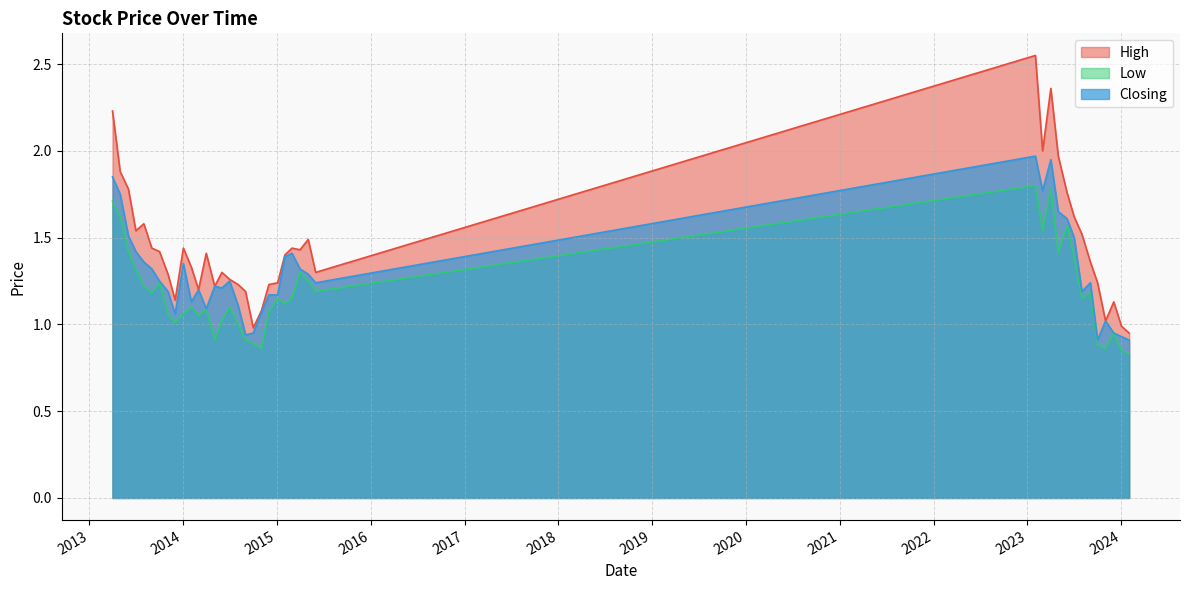

Reading right to left, transcribe all the data shown in this chart.

High: 01/04/2013=2.2	01/05/2013=1.9	02/06/2013=1.8	01/07/2013=1.5	01/08/2013=1.6	01/09/2013=1.4	01/10/2013=1.4	03/11/2013=1.3	01/12/2013=1.1	02/01/2014=1.4	02/02/2014=1.3	02/03/2014=1.2	01/04/2014=1.4	04/05/2014=1.2	01/06/2014=1.3	01/07/2014=1.3	03/08/2014=1.2	01/09/2014=1.2	01/10/2014=1.0	02/11/2014=1.1	01/12/2014=1.2	04/01/2015=1.2	01/02/2015=1.4	01/03/2015=1.4	01/04/2015=1.4	03/05/2015=1.5	01/06/2015=1.3	01/02/2023=2.5	01/03/2023=2.0	02/04/2023=2.4	01/05/2023=2.0	04/06/2023=1.8	02/07/2023=1.6	01/08/2023=1.5	03/09/2023=1.4	01/10/2023=1.2	01/11/2023=1.0	03/12/2023=1.1	02/01/2024=1.0	01/02/2024=0.9
Low: 01/04/2013=1.7	01/05/2013=1.6	02/06/2013=1.4	01/07/2013=1.3	01/08/2013=1.2	01/09/2013=1.2	01/10/2013=1.2	03/11/2013=1.1	01/12/2013=1.0	02/01/2014=1.1	02/02/2014=1.1	02/03/2014=1.1	01/04/2014=1.1	04/05/2014=0.9	01/06/2014=1.0	01/07/2014=1.1	03/08/2014=1.0	01/09/2014=0.9	01/10/2014=0.9	02/11/2014=0.9	01/12/2014=1.1	04/01/2015=1.1	01/02/2015=1.1	01/03/2015=1.1	01/04/2015=1.3	03/05/2015=1.2	01/06/2015=1.2	01/02/2023=1.8	01/03/2023=1.5	02/04/2023=1.8	01/05/2023=1.4	04/06/2023=1.6	02/07/2023=1.4	01/08/2023=1.1	03/09/2023=1.2	01/10/2023=0.9	01/11/2023=0.9	03/12/2023=0.9	02/01/2024=0.8	01/02/2024=0.8
Closing: 01/04/2013=1.9	01/05/2013=1.8	02/06/2013=1.5	01/07/2013=1.4	01/08/2013=1.4	01/09/2013=1.3	01/10/2013=1.2	03/11/2013=1.2	01/12/2013=1.1	02/01/2014=1.4	02/02/2014=1.1	02/03/2014=1.2	01/04/2014=1.1	04/05/2014=1.2	01/06/2014=1.2	01/07/2014=1.2	03/08/2014=1.1	01/09/2014=0.9	01/10/2014=0.9	02/11/2014=1.1	01/12/2014=1.2	04/01/2015=1.2	01/02/2015=1.4	01/03/2015=1.4	01/04/2015=1.3	03/05/2015=1.3	01/06/2015=1.2	01/02/2023=2.0	01/03/2023=1.8	02/04/2023=1.9	01/05/2023=1.6	04/06/2023=1.6	02/07/2023=1.5	01/08/2023=1.2	03/09/2023=1.2	01/10/2023=0.9	01/11/2023=1.0	03/12/2023=0.9	02/01/2024=0.9	01/02/2024=0.9